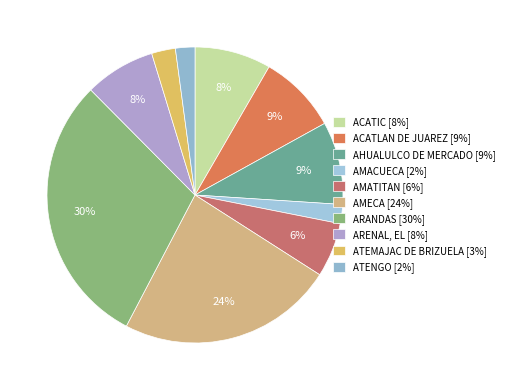

Is there a majority slice in this chart?

No